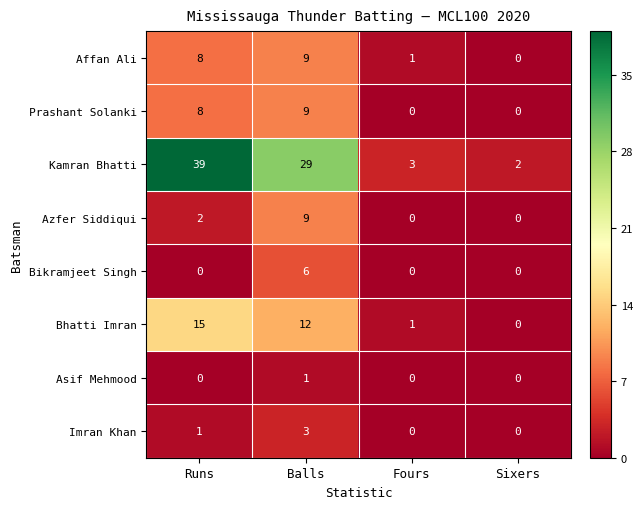

What is the sum of the Bhatti Imran values at Sixers and Balls?

12